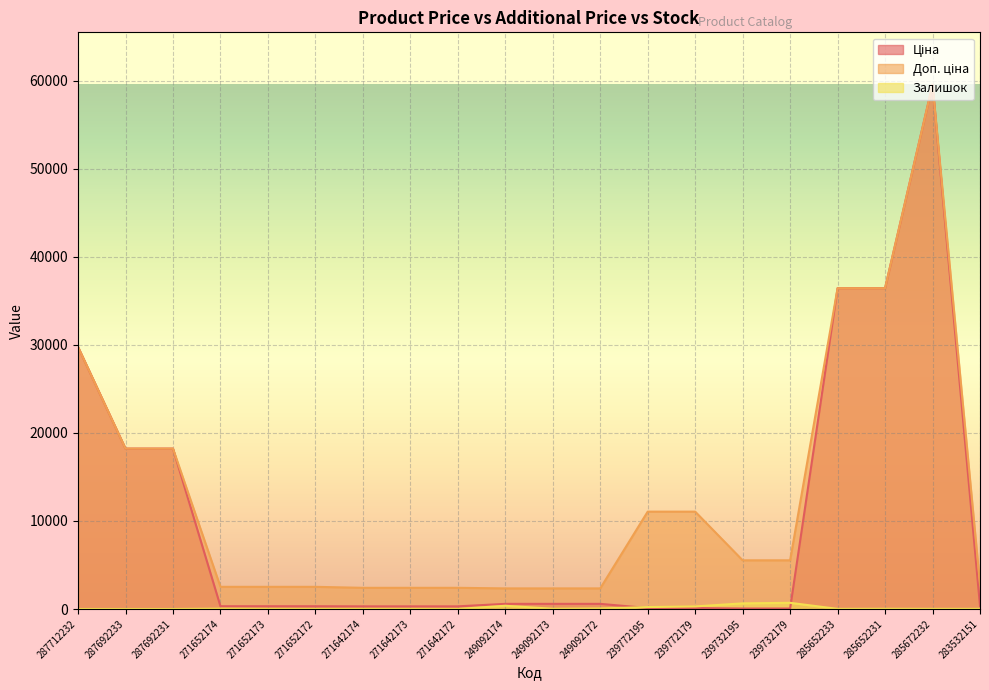

True or false: Доп. ціна and Ціна intersect in this chart.

False